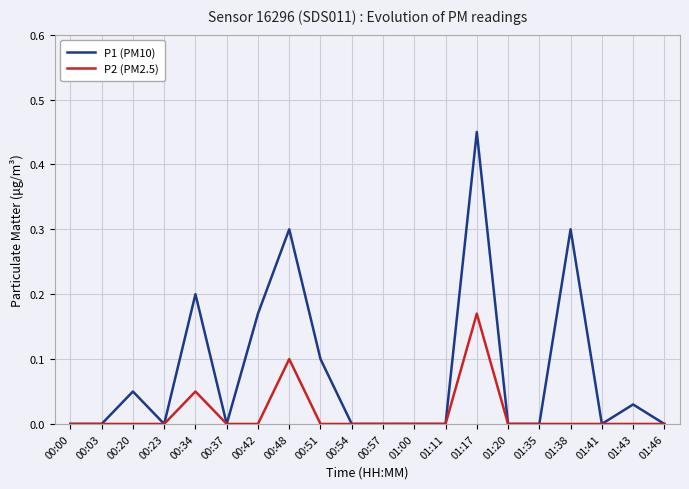

What position from the right is 01:41?

3